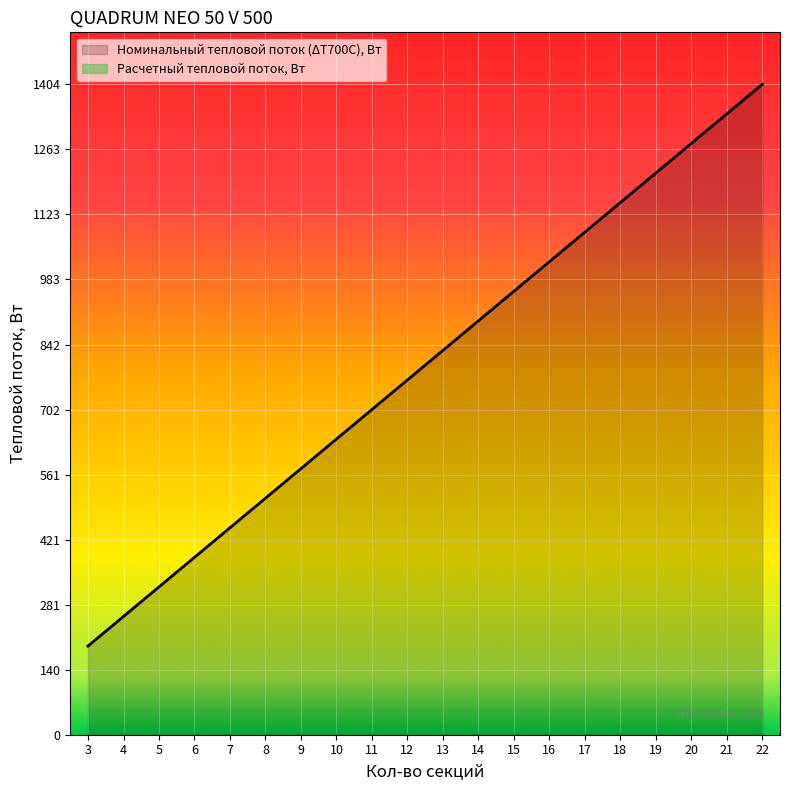

How many data points are less than 829?

10